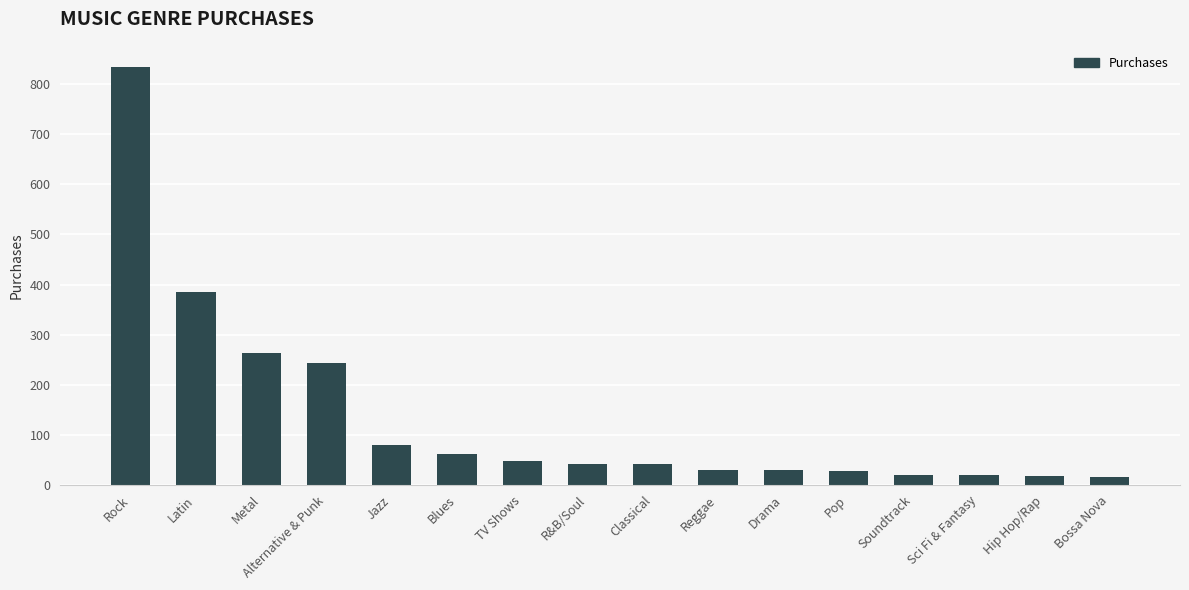

Which label corresponds to the largest value in the chart?

Rock